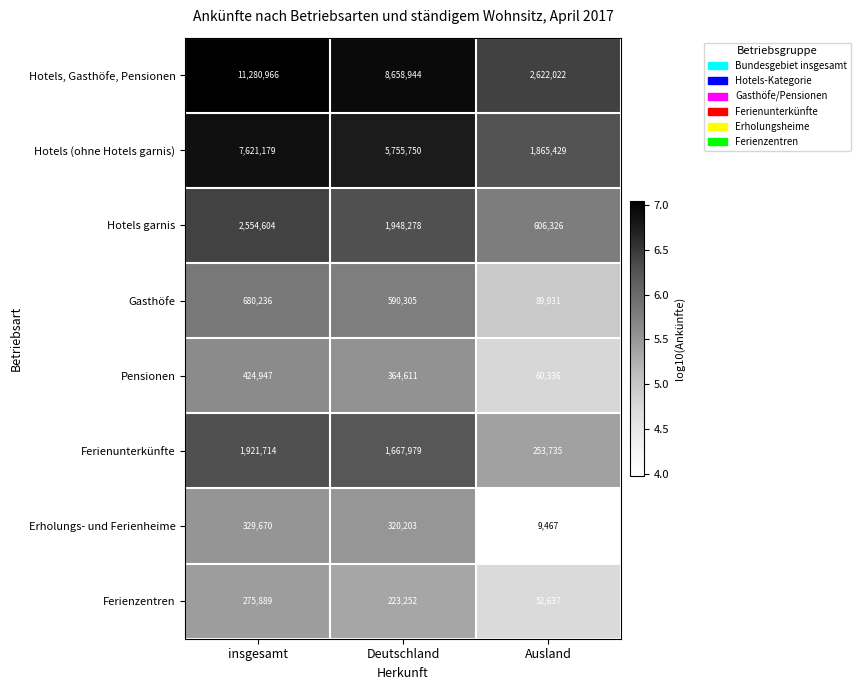

At which label is Hotels (ohne Hotels garnis) closest to 4743304?

Deutschland